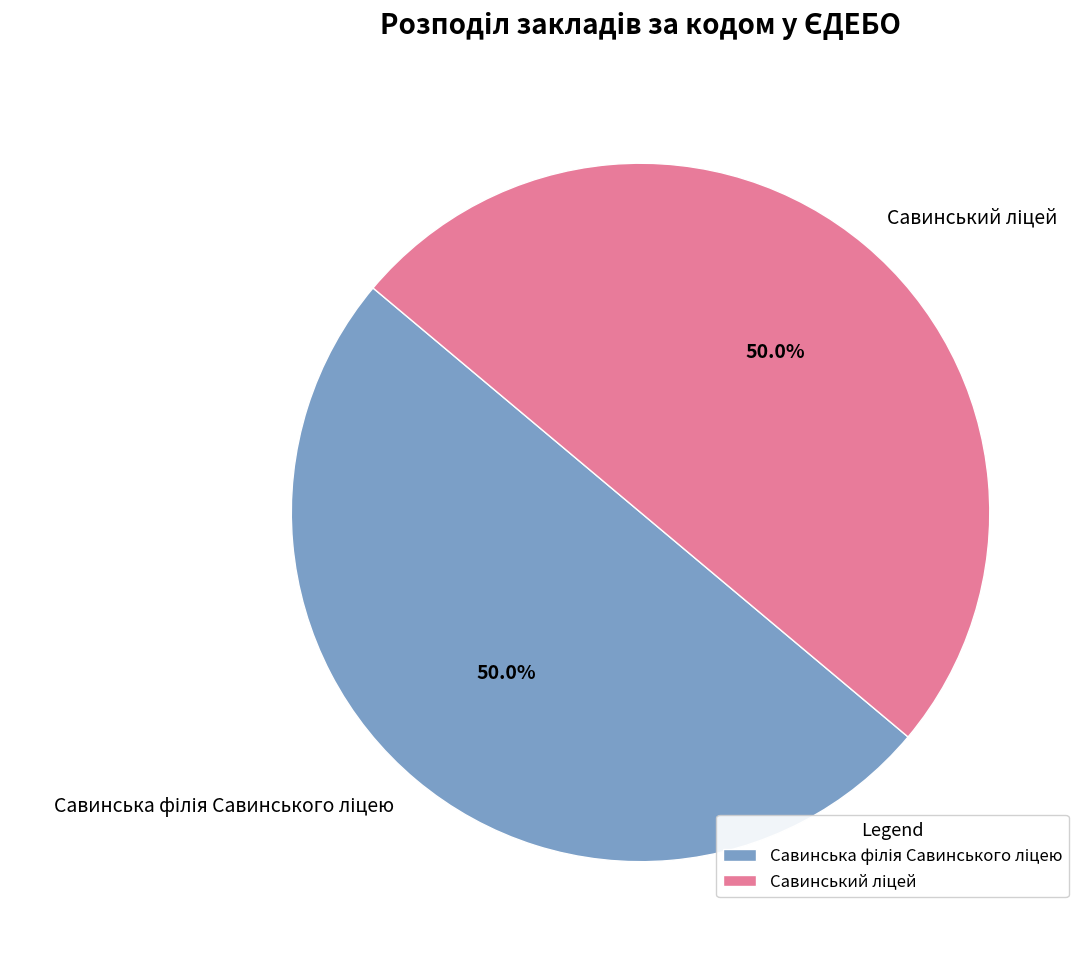

What percentage do Савинський ліцей and Савинська філія Савинського ліцею together represent?

100.0%